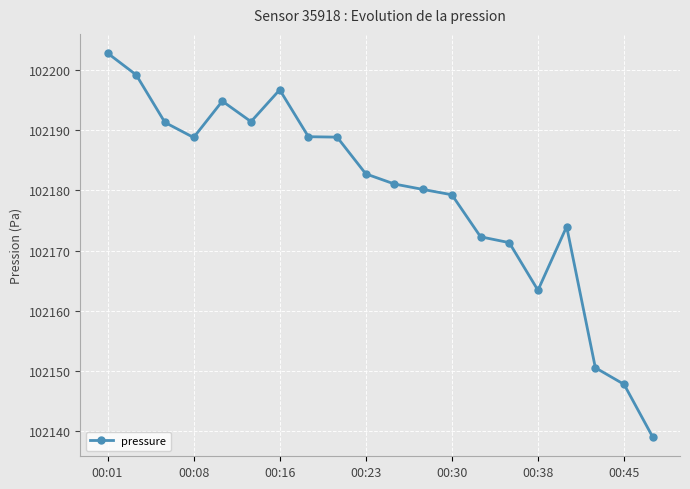

What is the greatest value displayed?

102202.8